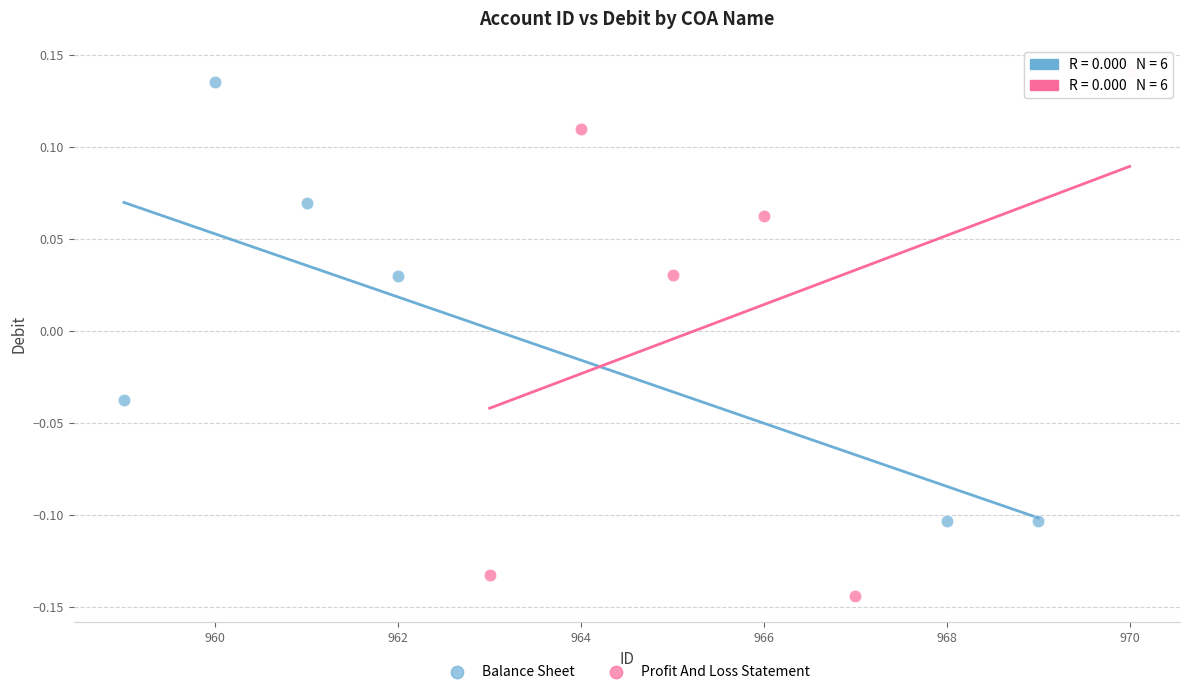

Which series has the largest Y range (max minus min)?

Profit And Loss Statement